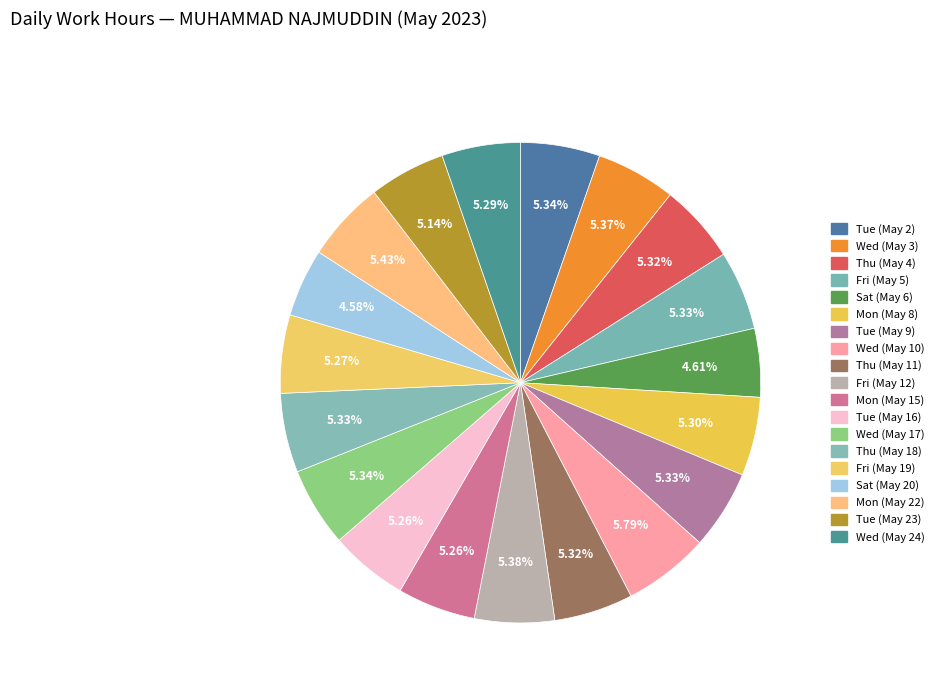

To the nearest percent, what portion does Sat (May 20) represent?

5%